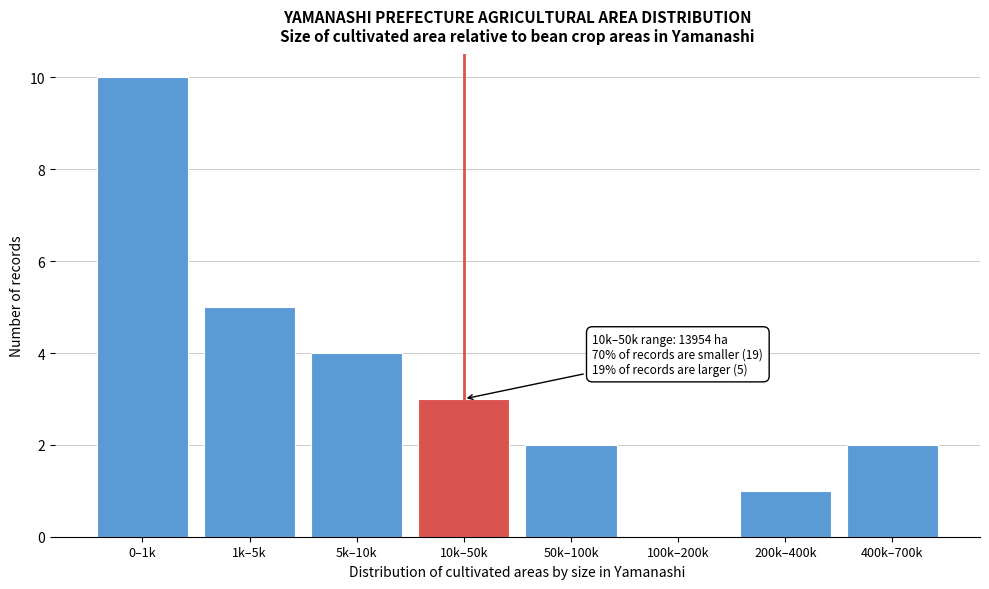

Reading left to right, extract all data points from this chart.

0–1k=10	1k–5k=5	5k–10k=4	10k–50k=3	50k–100k=2	100k–200k=0	200k–400k=1	400k–700k=2